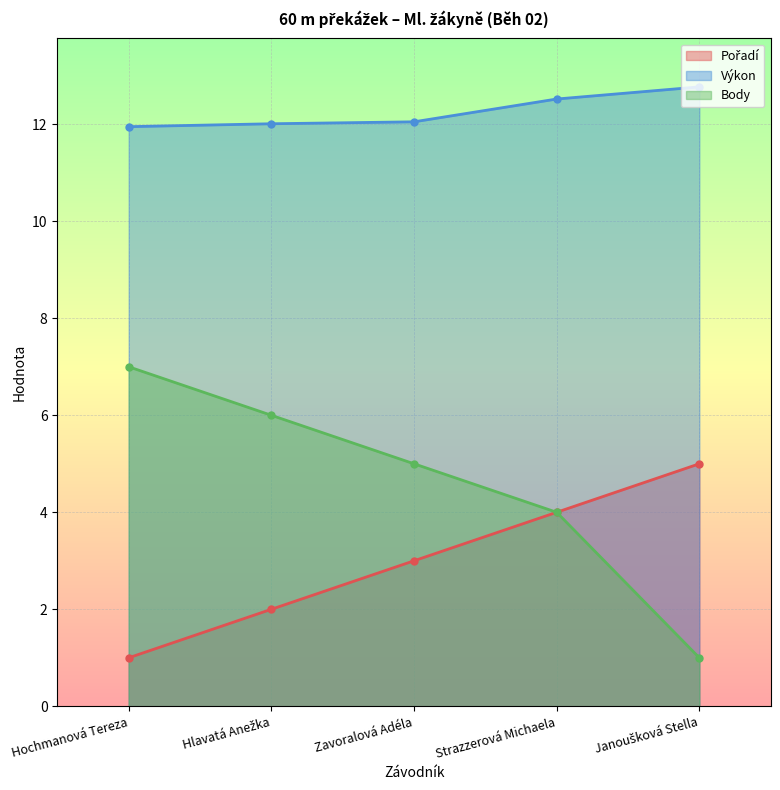

Which category has the highest value in the Pořadí series?

Janoušková Stella